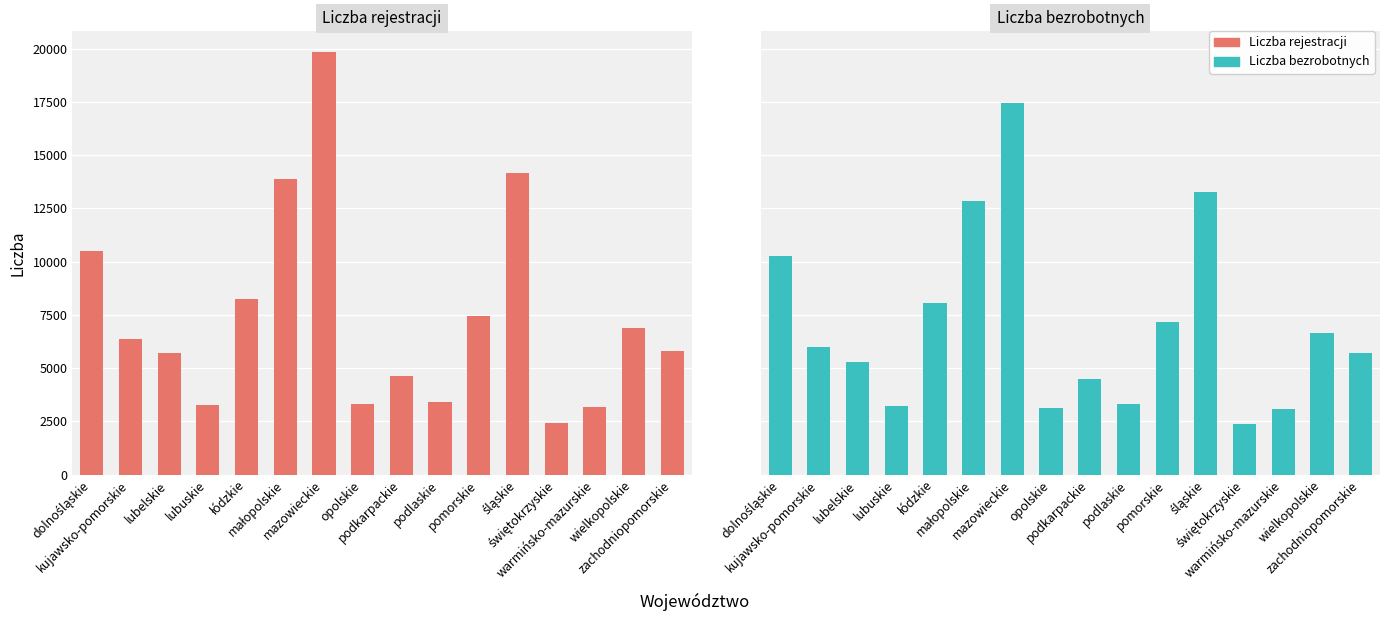

What position from the right is lubelskie?

14